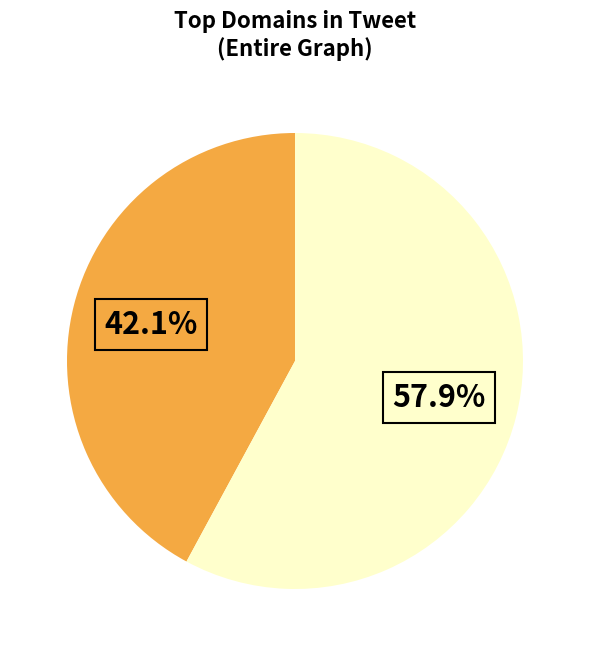

Does any single category account for the majority?

Yes